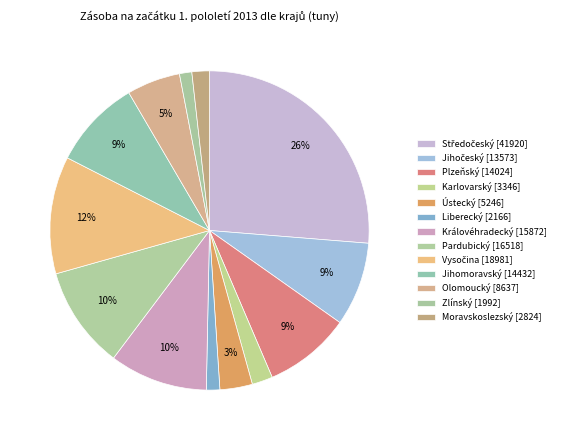

Does Vysočina account for over 50% of the chart?

No